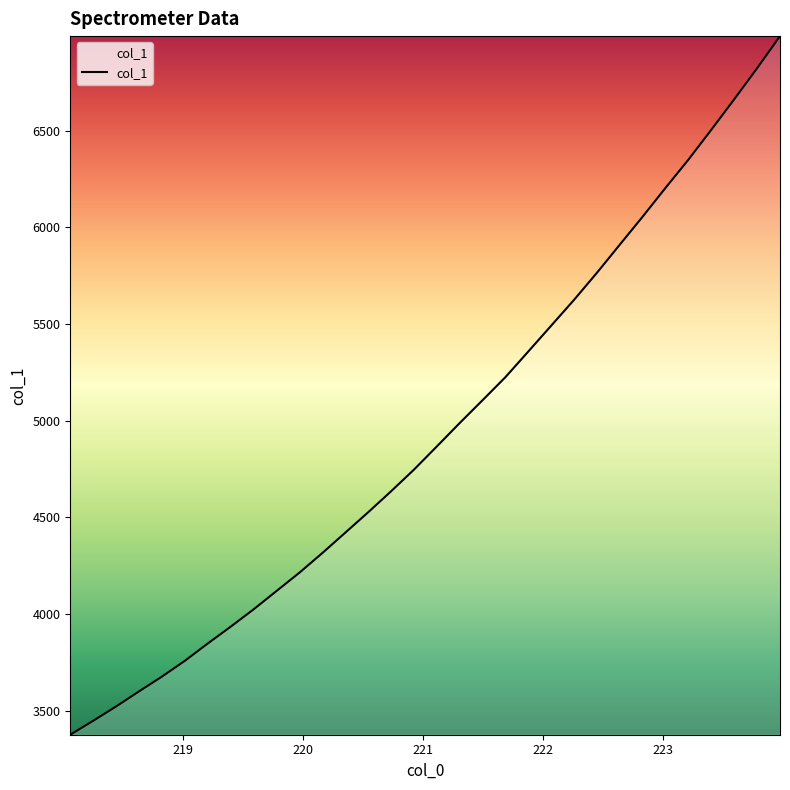

What is the greatest value displayed?

6990.3